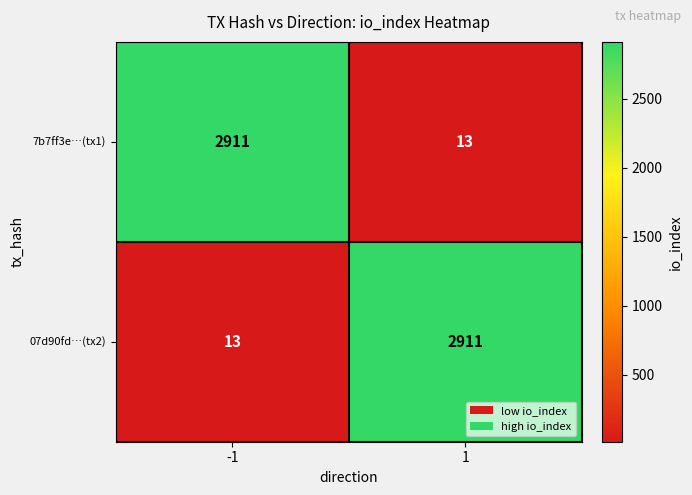

Count the number of data series in this chart.

2